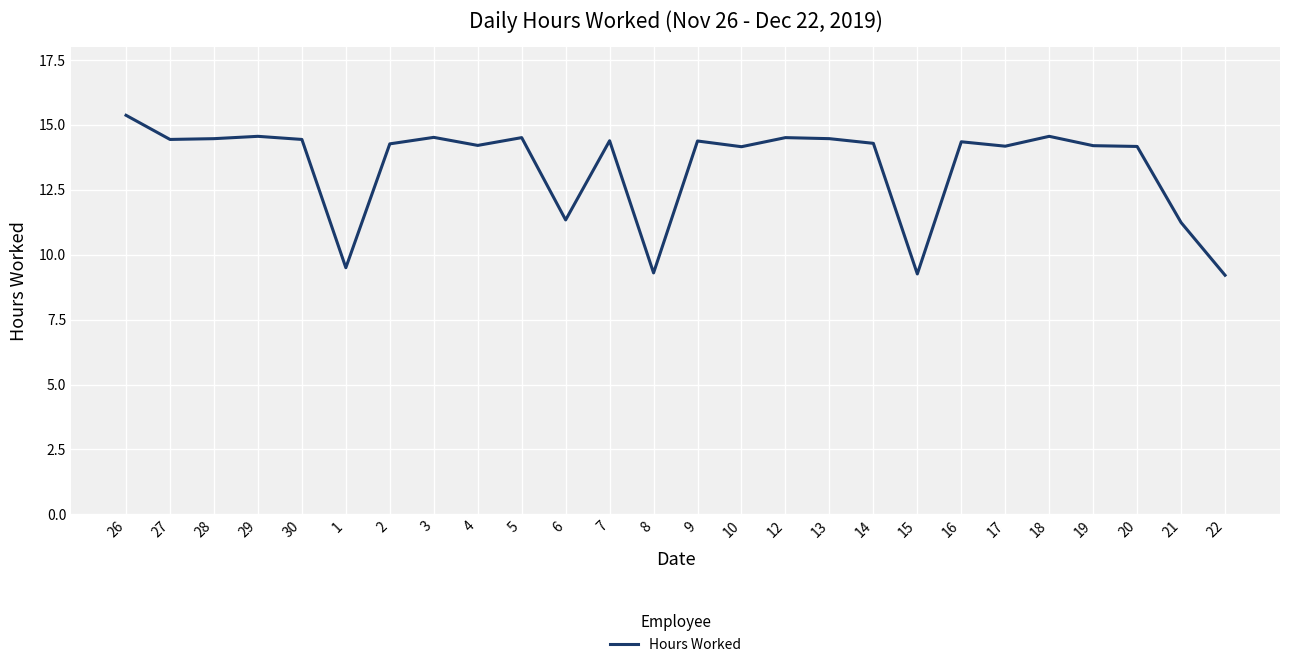

What is the difference between the maximum and minimum values?

6.2